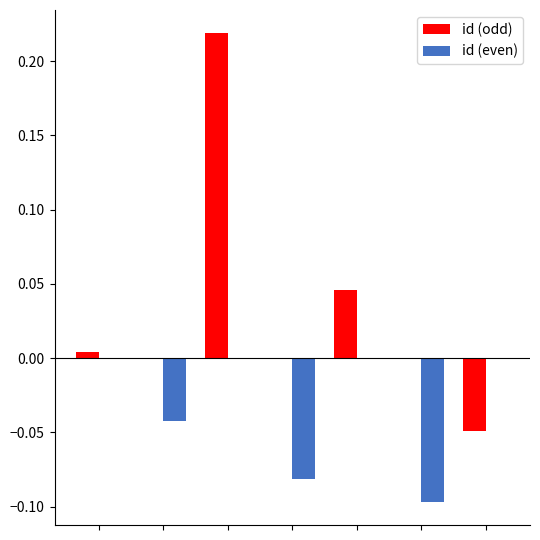

How many groups of bars are there?

7